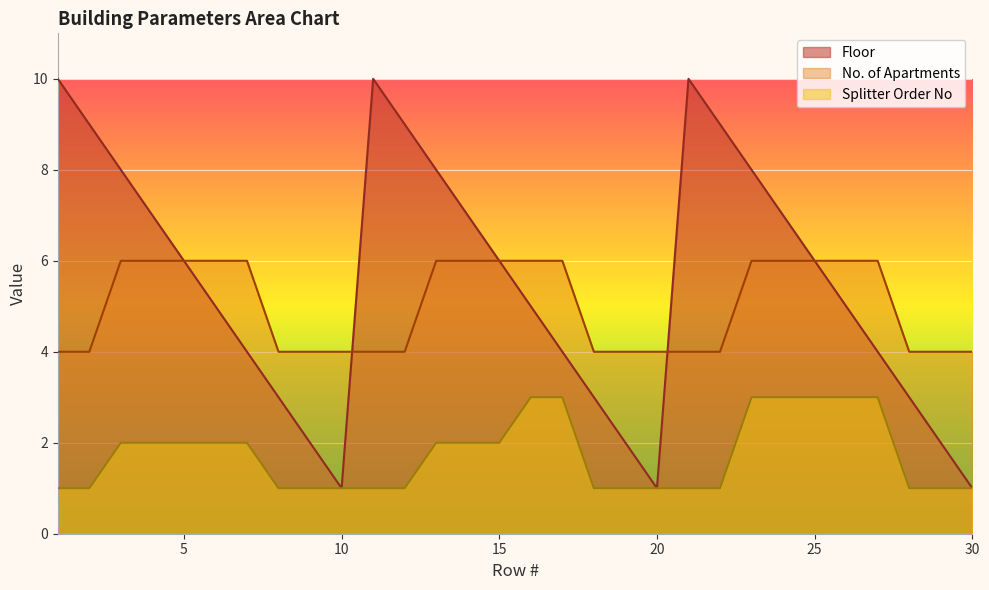

The No. of Apartments series shows 6 at 14. True or false?

True